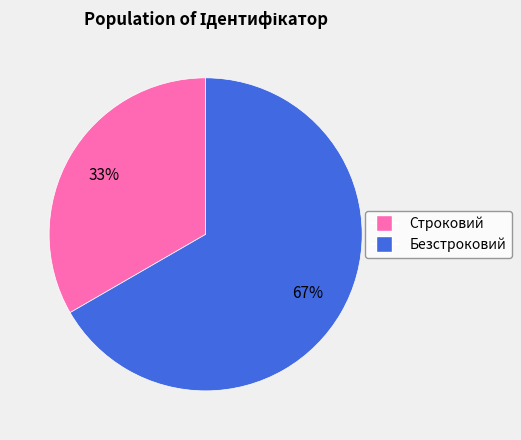

Does Безстроковий represent more than half of the total?

Yes